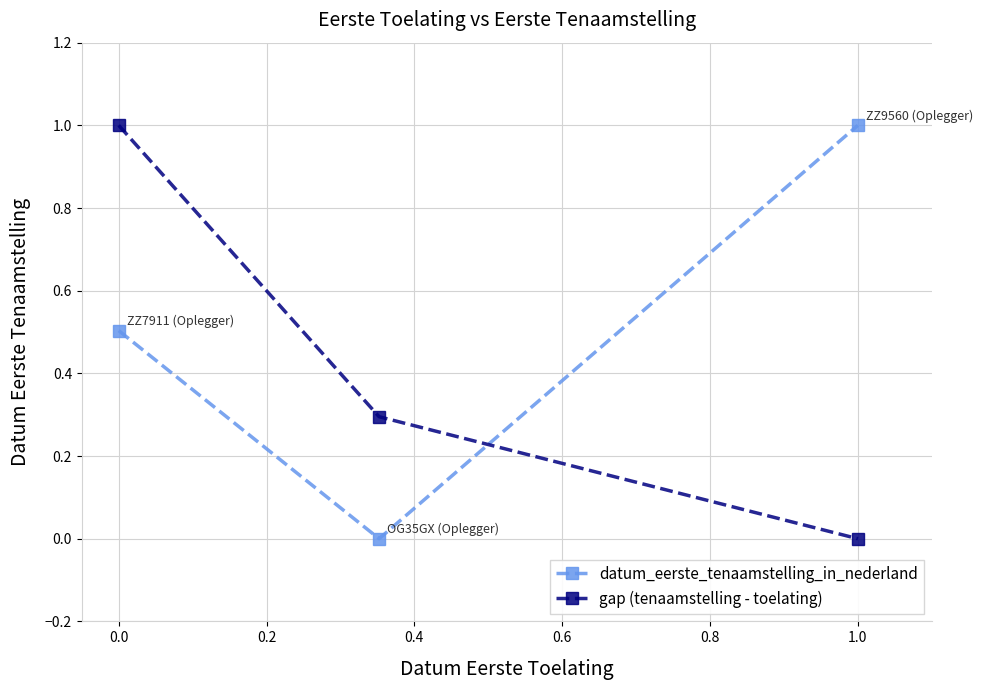

What is the average value of the gap (tenaamstelling - toelating) series?

0.4